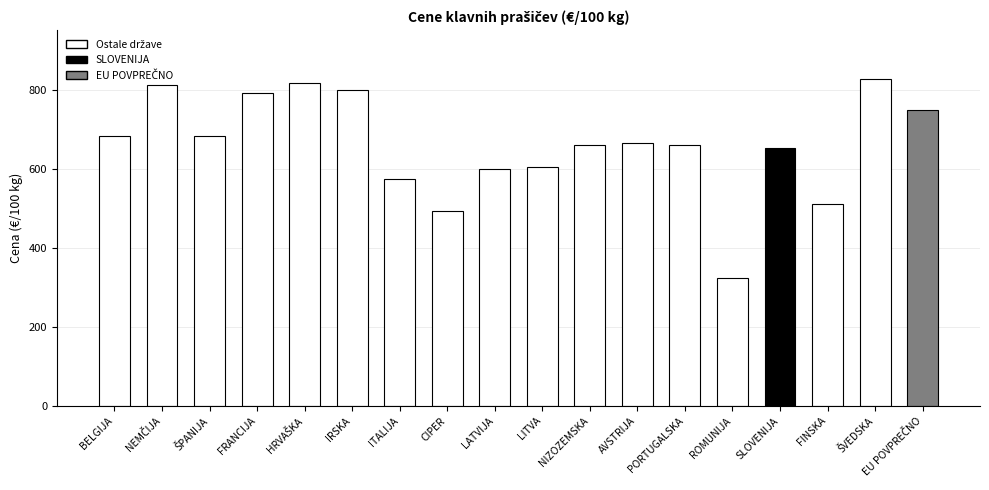

What is the label of the 13th bar from the right?

IRSKA